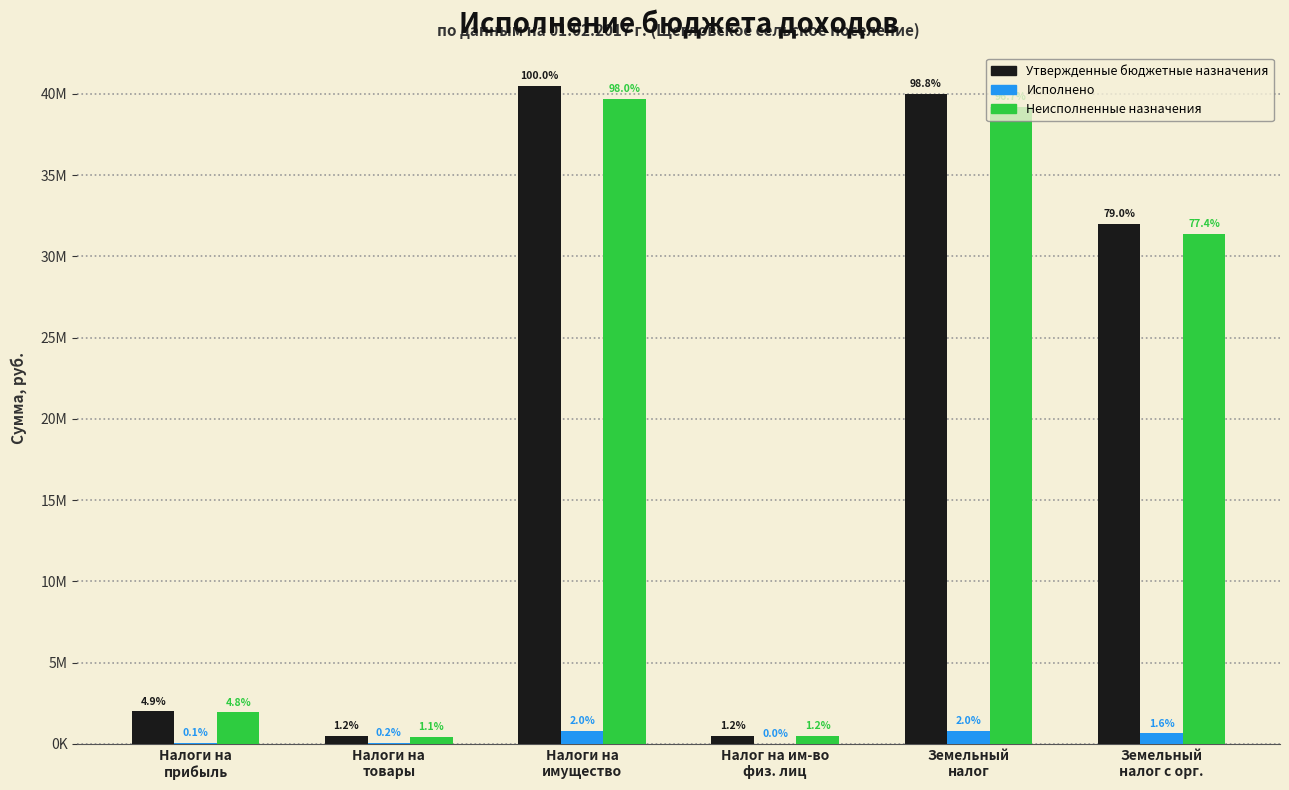

At how many categories does at least one series exceed 27883255?

3